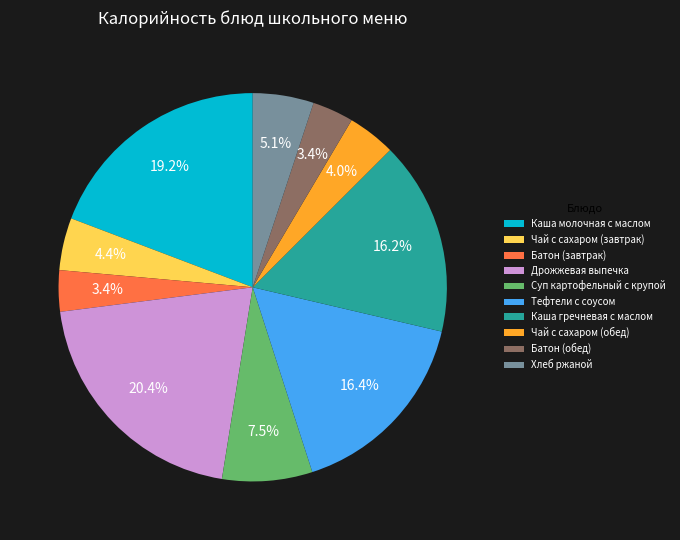

Does any single category account for the majority?

No